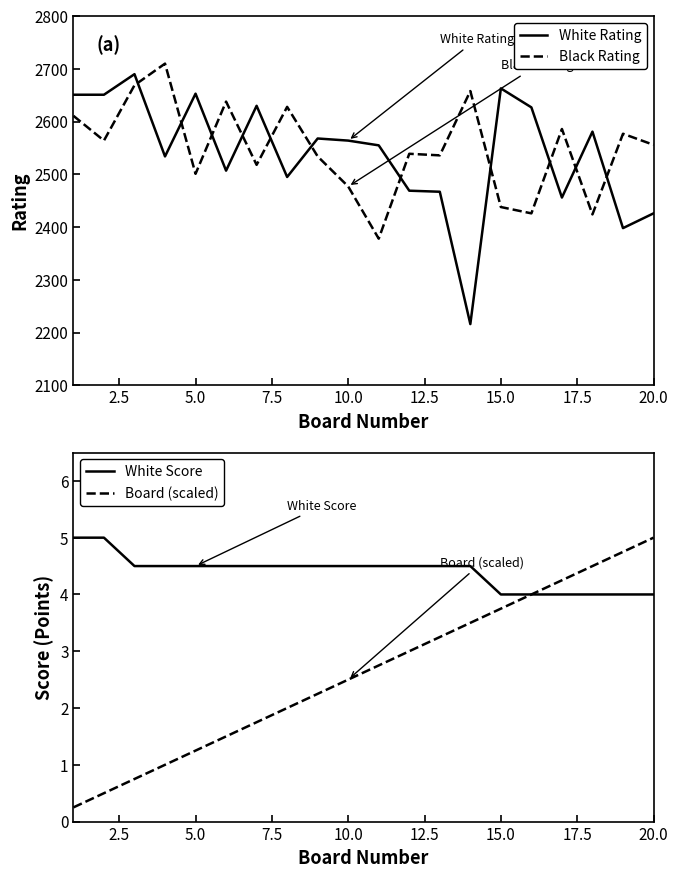

Which series ends up on top after the final intersection of White Rating and Black Rating?

Black Rating